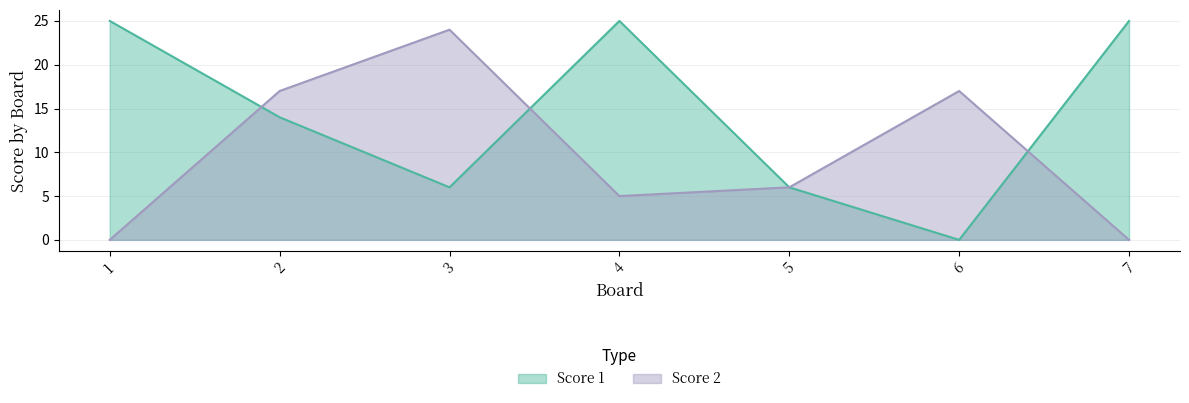

After their last crossing, which series has the higher values: Score 2 or Score 1?

Score 1